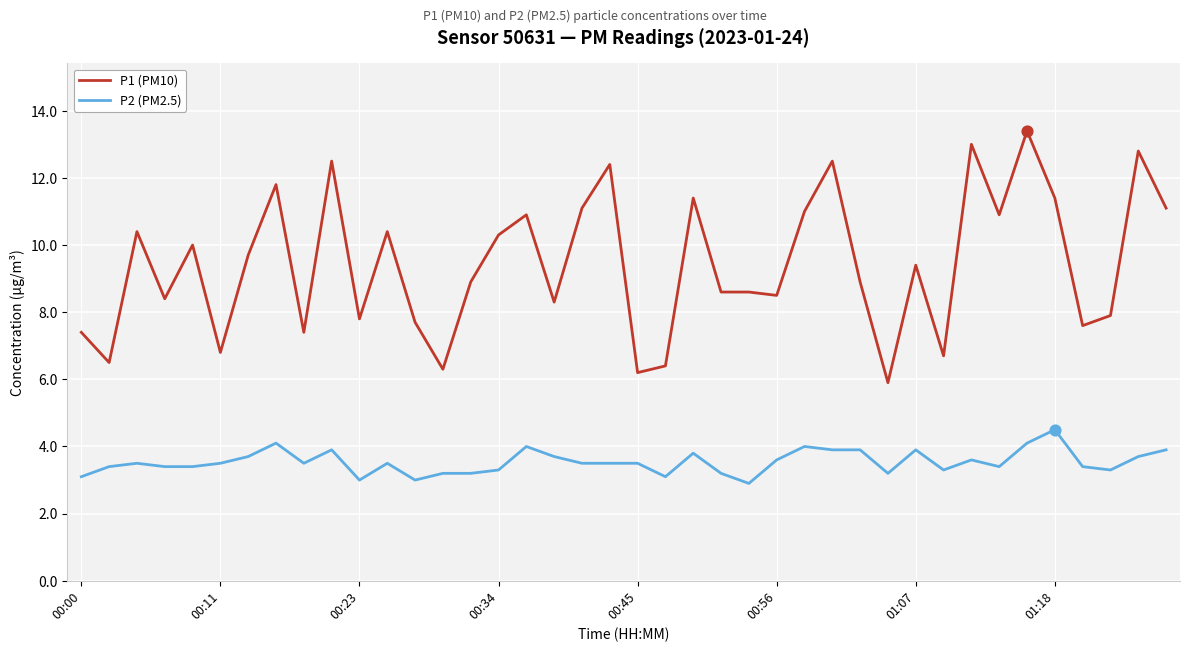

Which series has the largest range (max minus min)?

P1 (PM10)